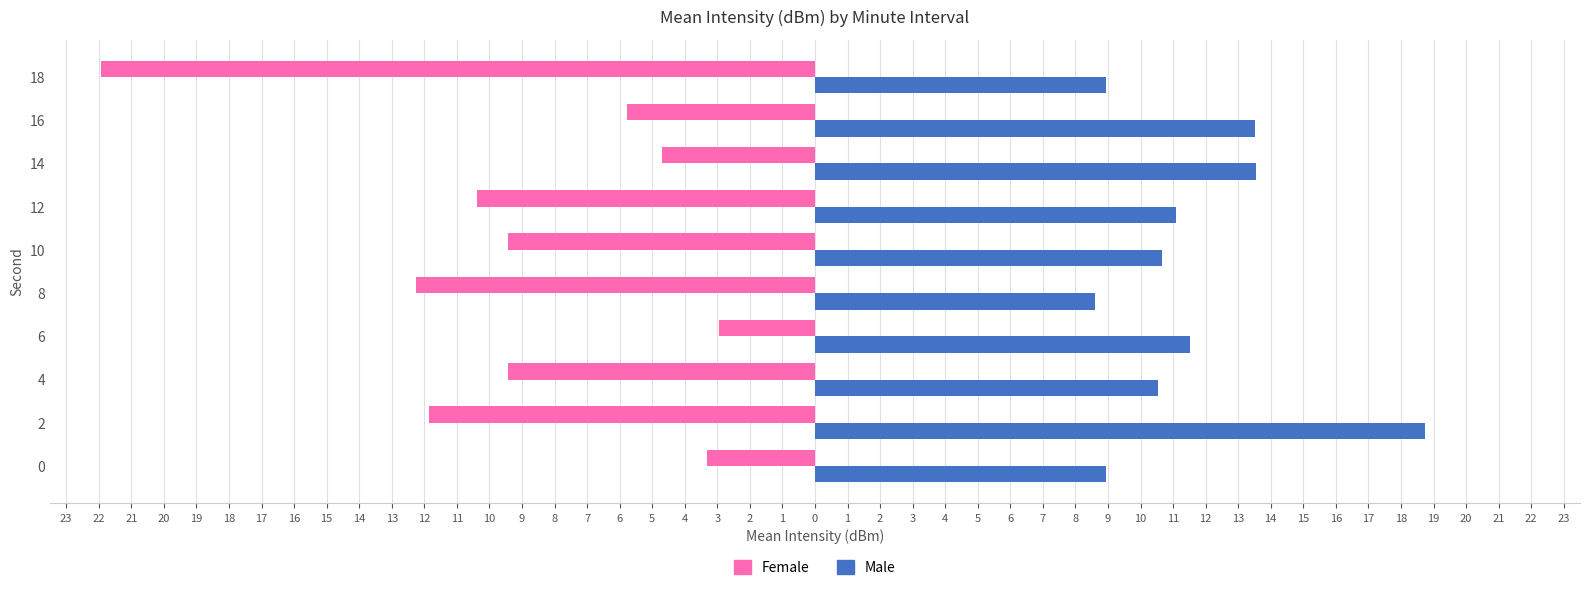

What are all the series names shown in the legend?

Female, Male